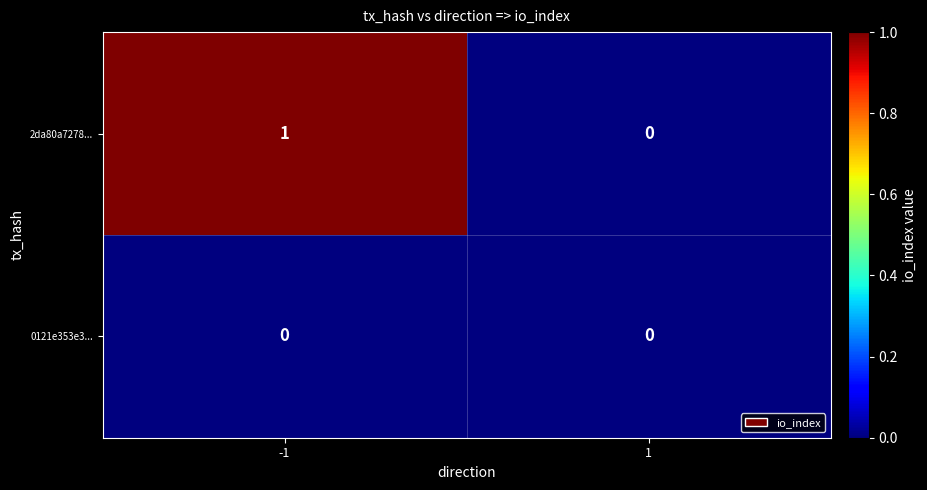

Reading left to right, what are all the values shown in this chart?

2da80a7278...: -1=1	1=0
0121e353e3...: -1=0	1=0